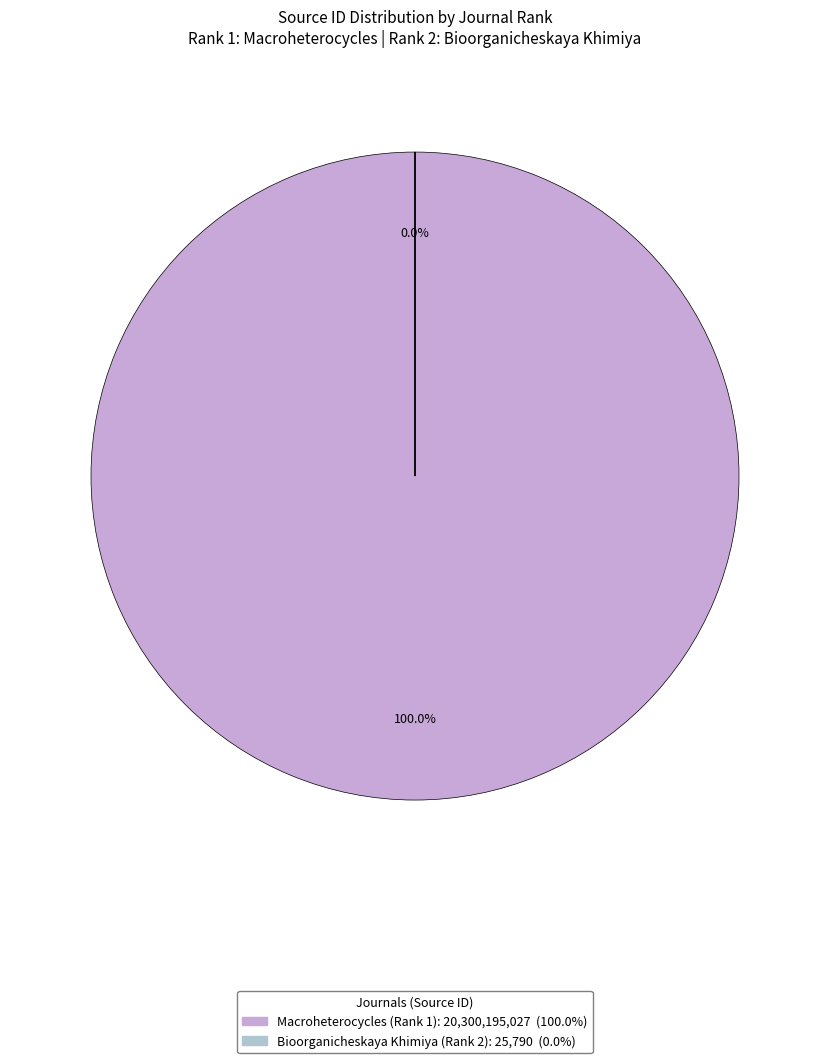

To the nearest percent, what is the combined percentage of Bioorganicheskaya Khimiya (Rank 2) and Macroheterocycles (Rank 1)?

100%